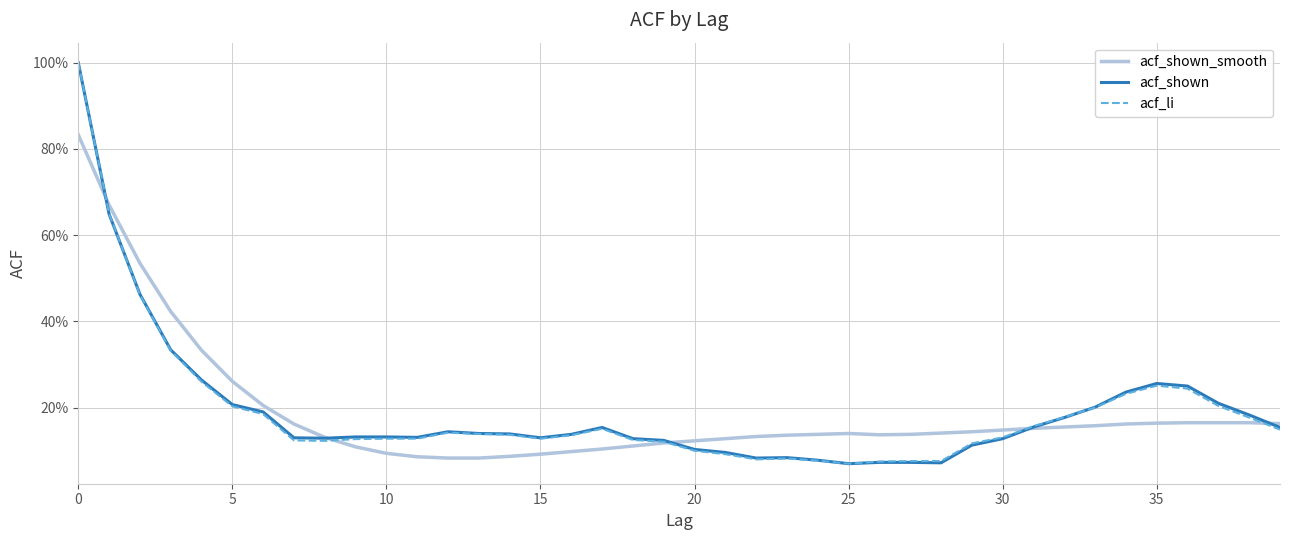

What is the minimum value shown in the chart?

0.1